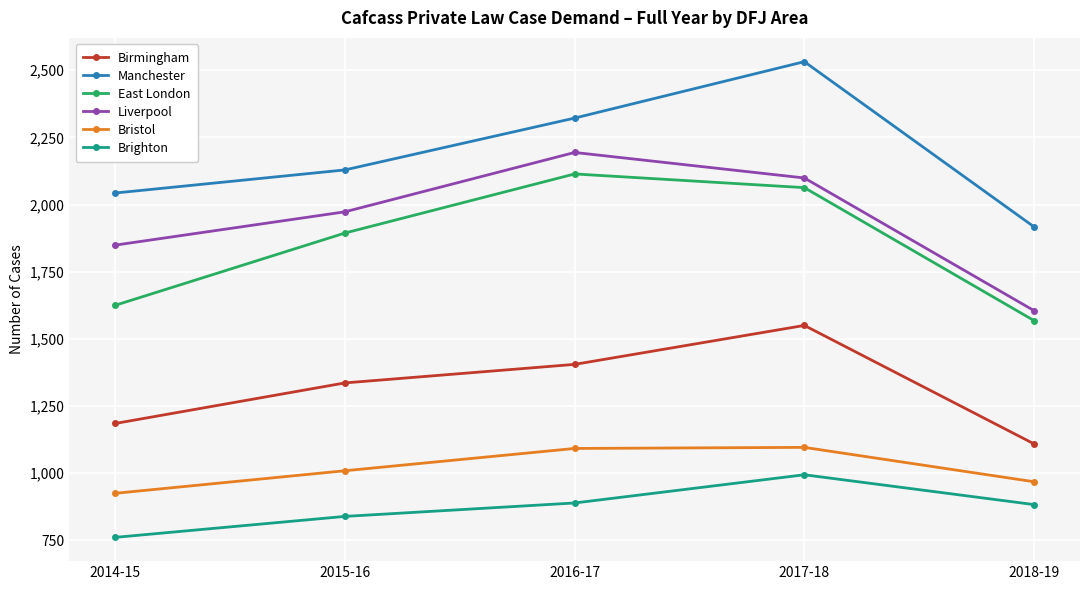

Is the value of Brighton at 2017-18 greater than the value of East London at 2016-17?

No